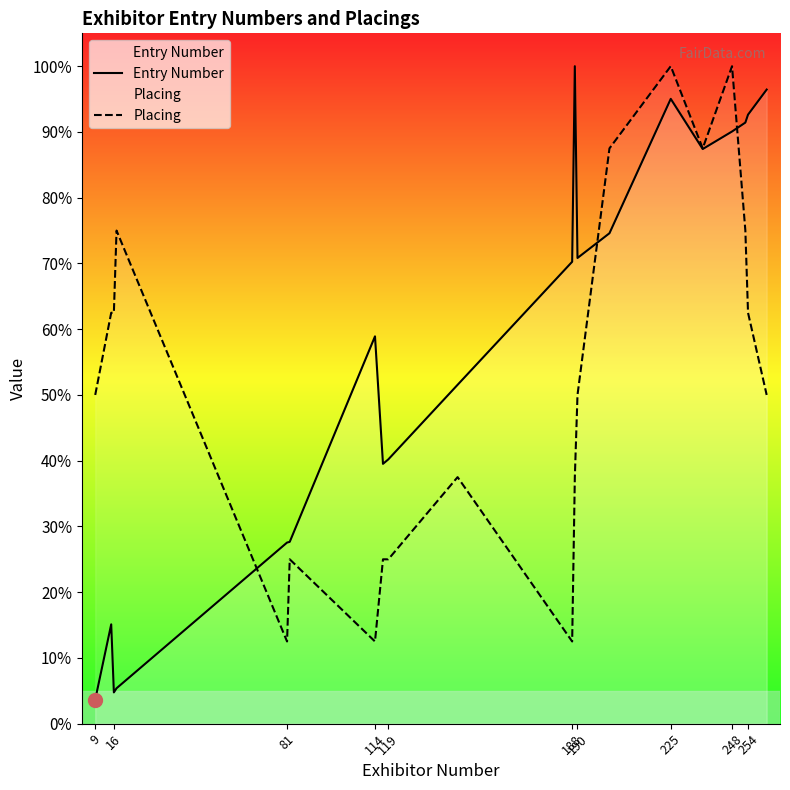

How many interior local peaks does the Entry Number series have?

4